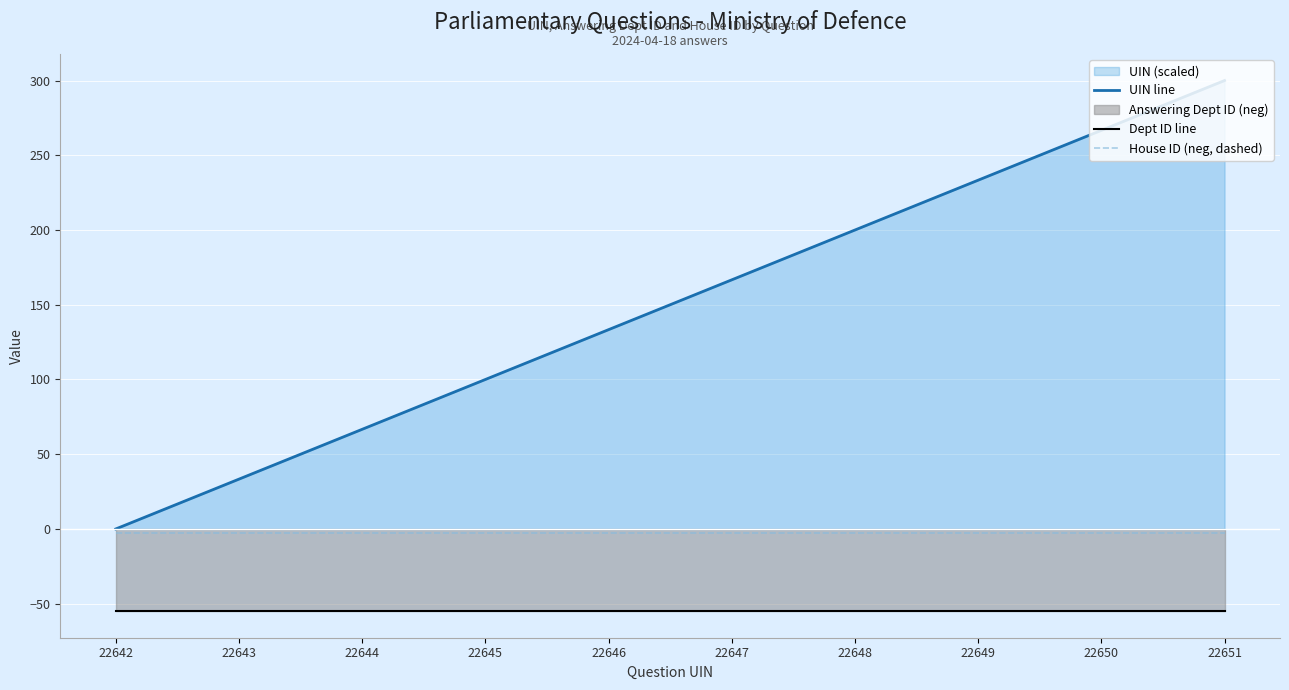

Reading right to left, transcribe all the data shown in this chart.

UIN line: 22651=300.0	22650=266.7	22649=233.3	22648=200.0	22647=166.7	22646=133.3	22645=100.0	22644=66.7	22643=33.3	22642=0.0
Dept ID line: 22651=-55.0	22650=-55.0	22649=-55.0	22648=-55.0	22647=-55.0	22646=-55.0	22645=-55.0	22644=-55.0	22643=-55.0	22642=-55.0
House ID (neg, dashed): 22651=-3.0	22650=-3.0	22649=-3.0	22648=-3.0	22647=-3.0	22646=-3.0	22645=-3.0	22644=-3.0	22643=-3.0	22642=-3.0